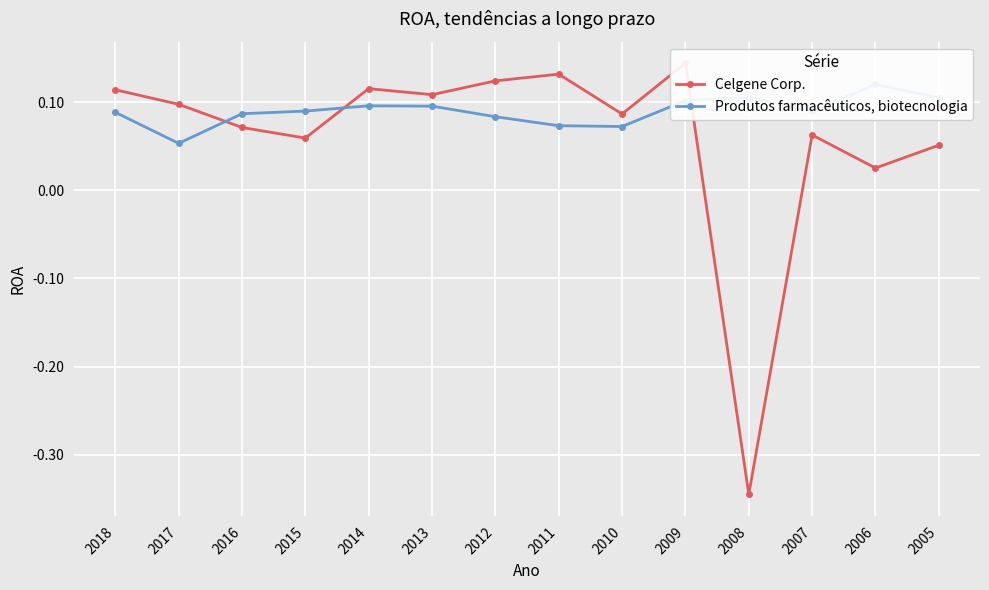

Between which two adjacent categories do Produtos farmacêuticos, biotecnologia and Celgene Corp. first intersect?

2017 and 2016